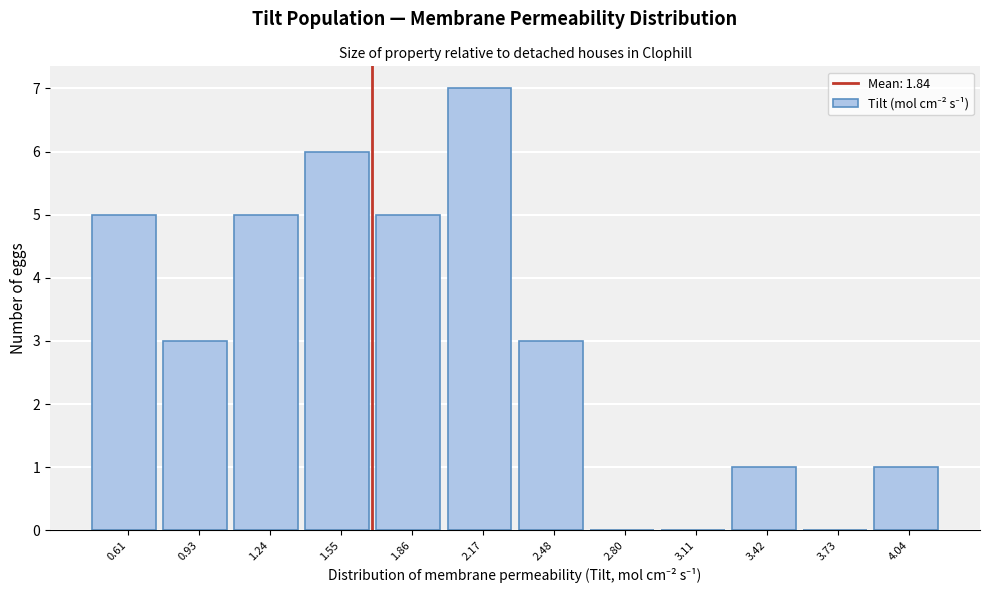

Reading left to right, list all the values displayed in this chart.

0.61=5	0.93=3	1.24=5	1.55=6	1.86=5	2.17=7	2.48=3	2.80=0	3.11=0	3.42=1	3.73=0	4.04=1